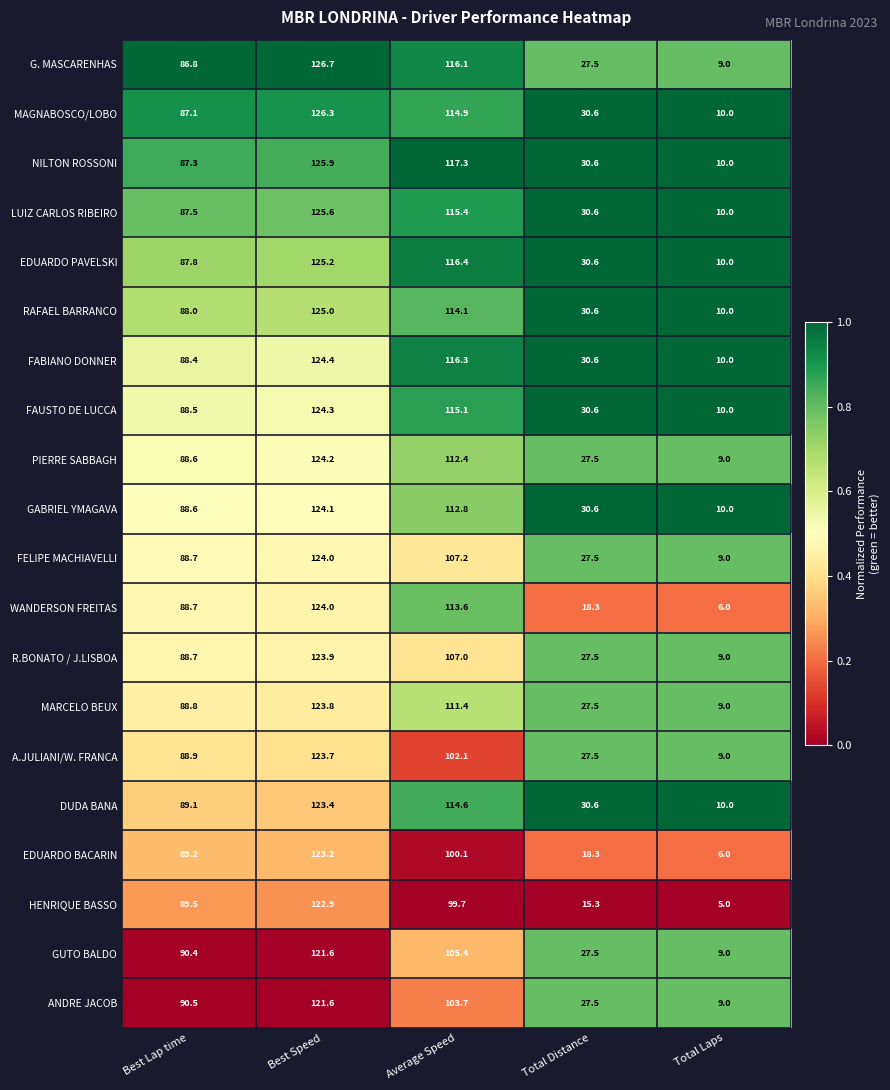

Count the number of categories in the chart.

5